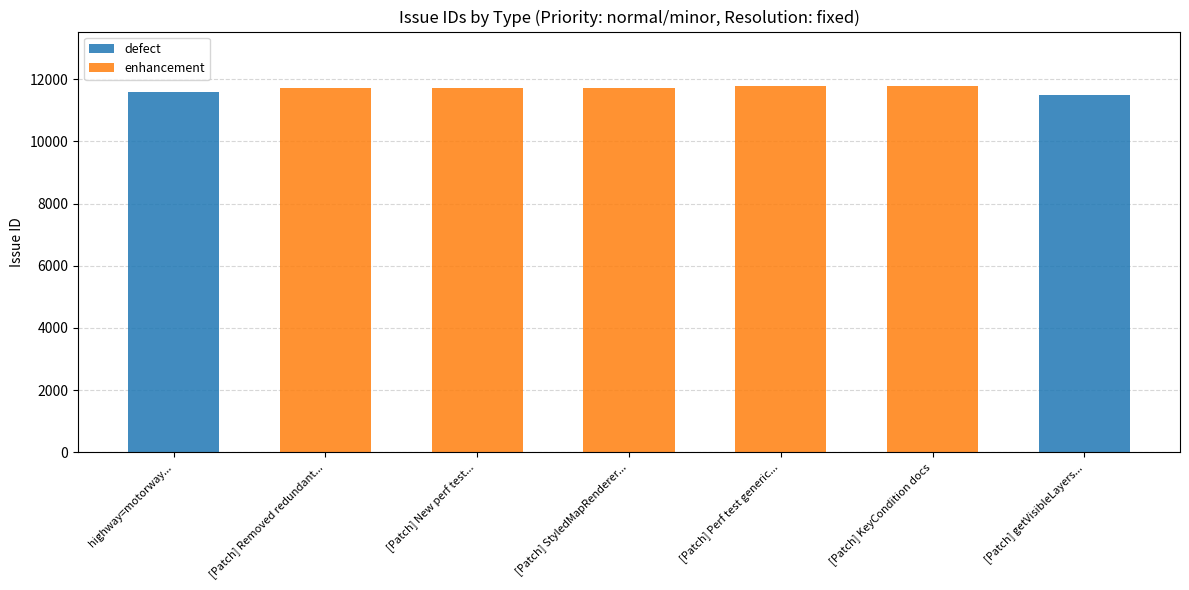

What is the sum of all defect values?

23096